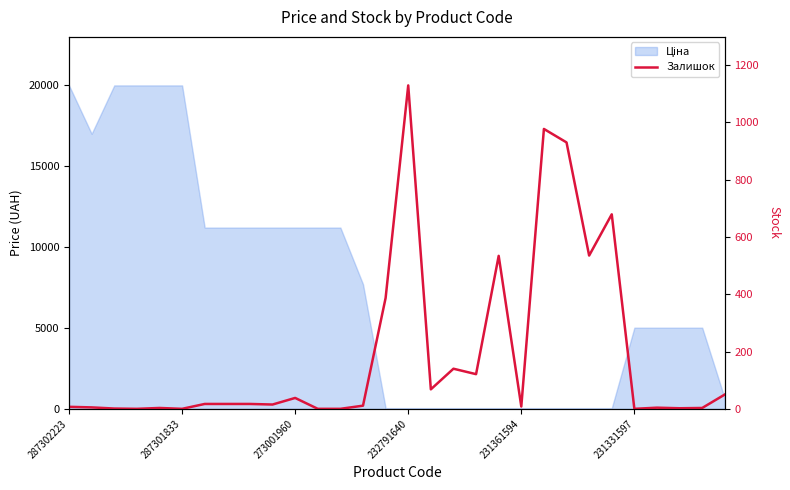

How many points are higher than both their immediate neighbors (excluding endpoints)?

8